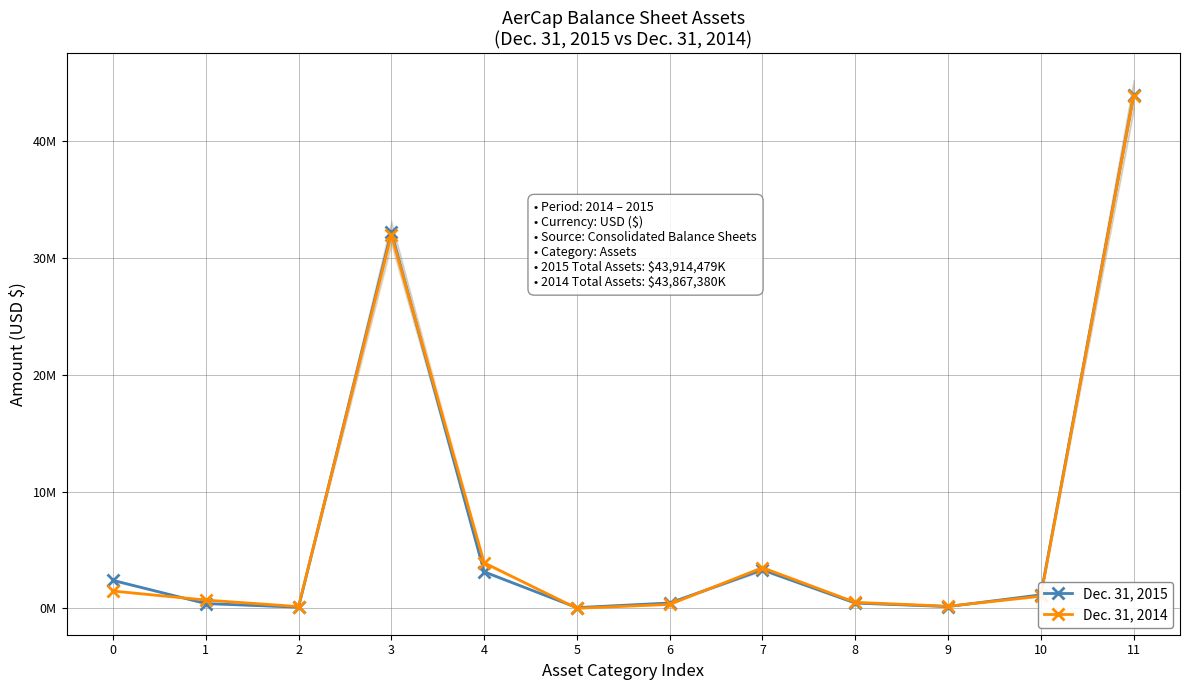

How many interior local peaks does the Dec. 31, 2015 series have?

2